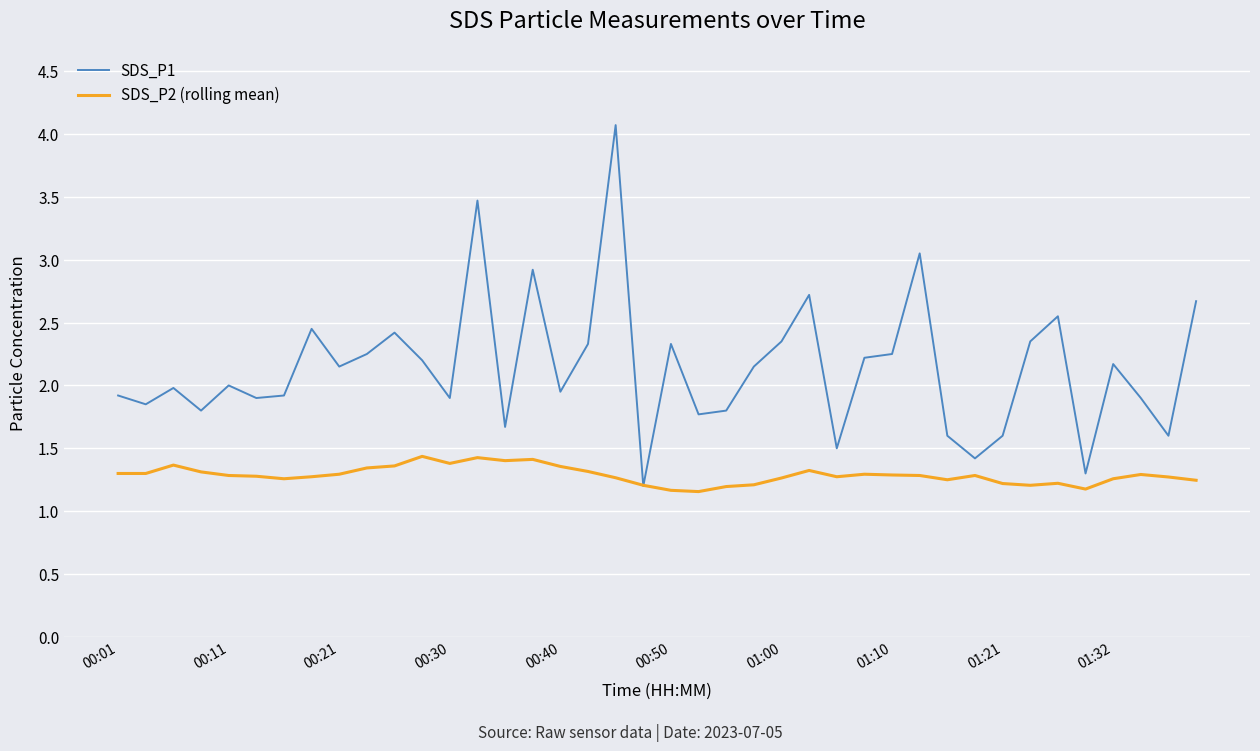

Does the chart have visible grid lines?

Yes